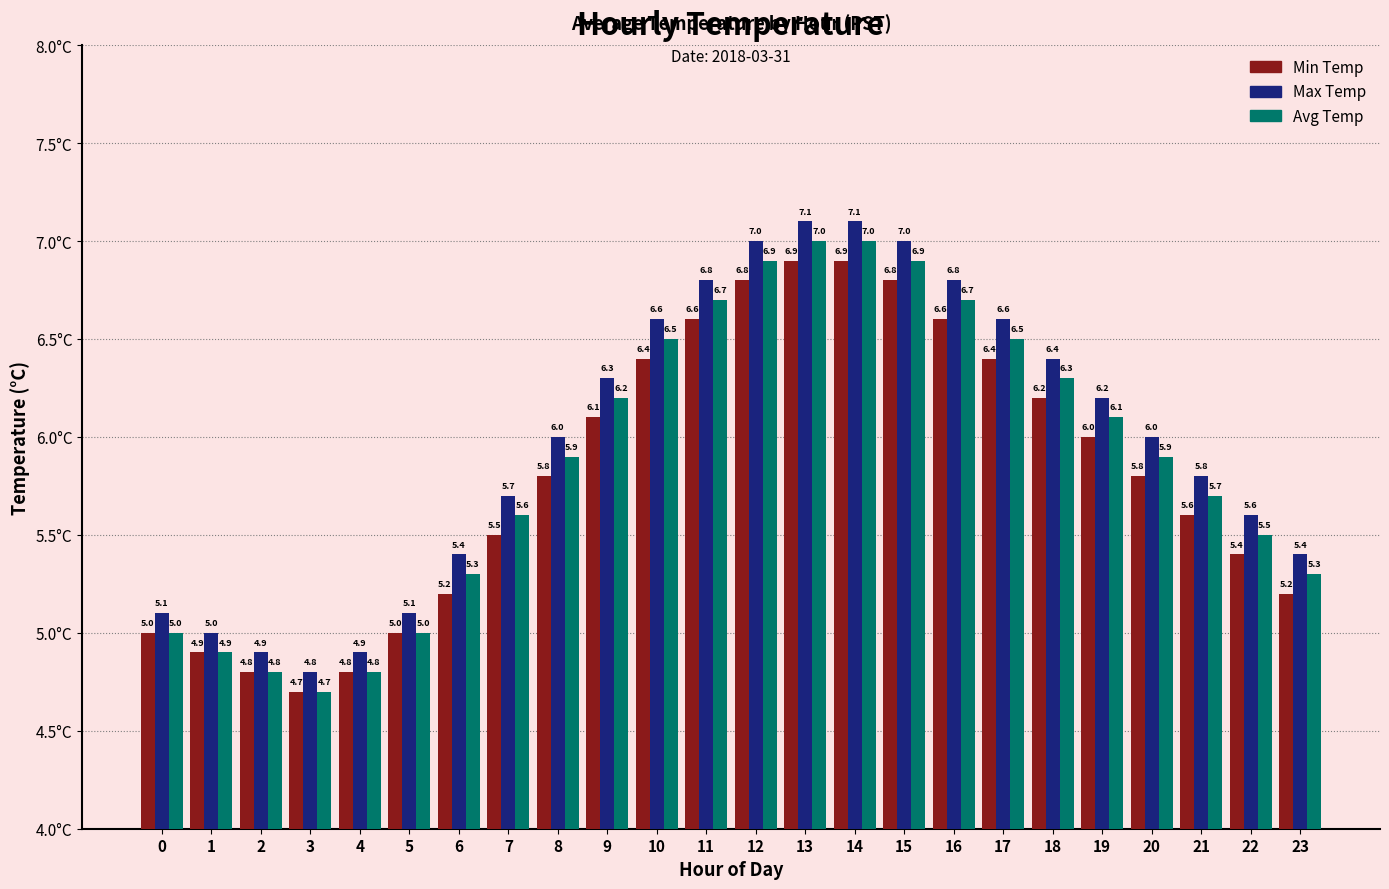

At how many categories does at least one series exceed 4?

24